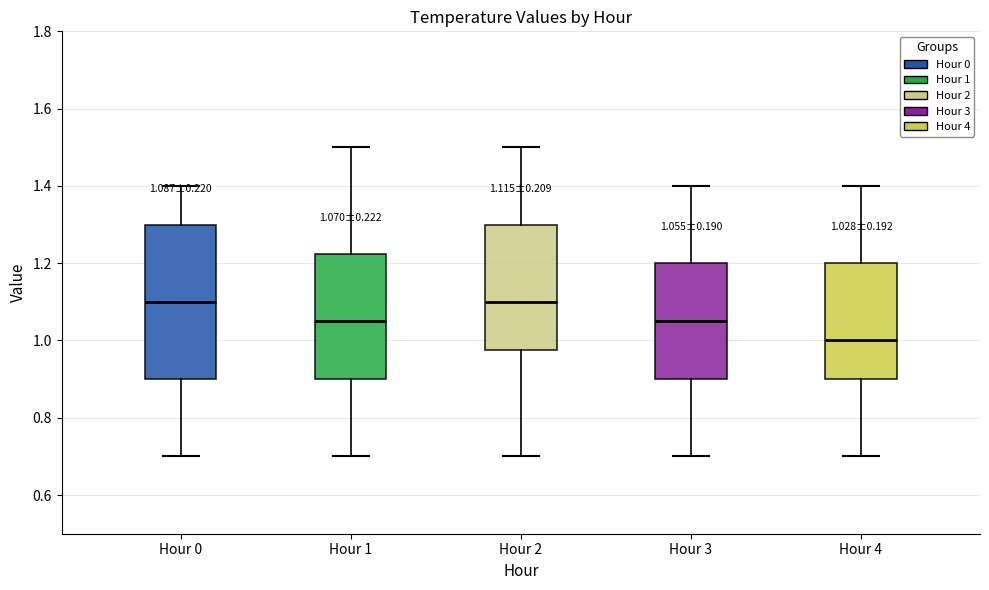

Comparing the boxes themselves (not the whiskers), which one is the tallest?

Hour 0